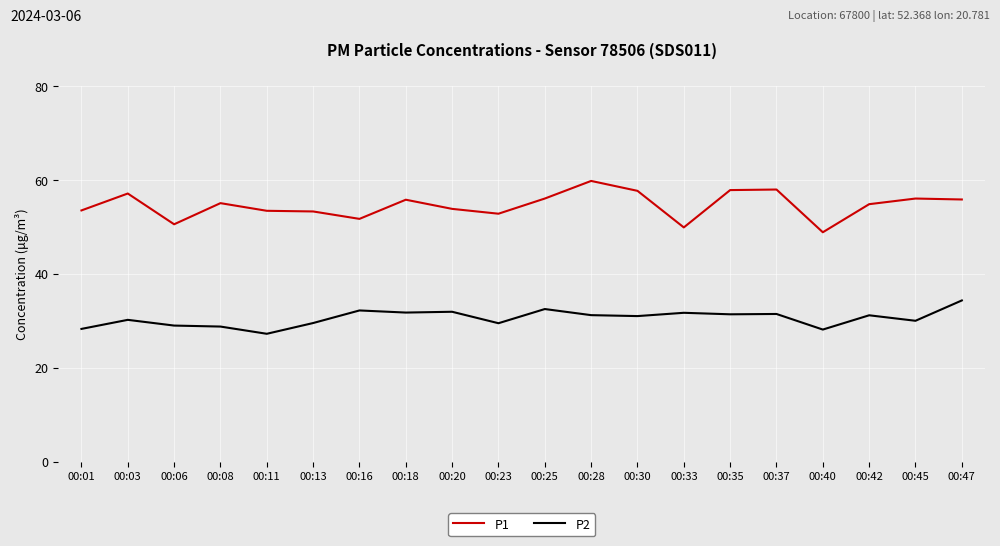

Is the value of P1 at 00:11 greater than the value of P2 at 00:16?

Yes